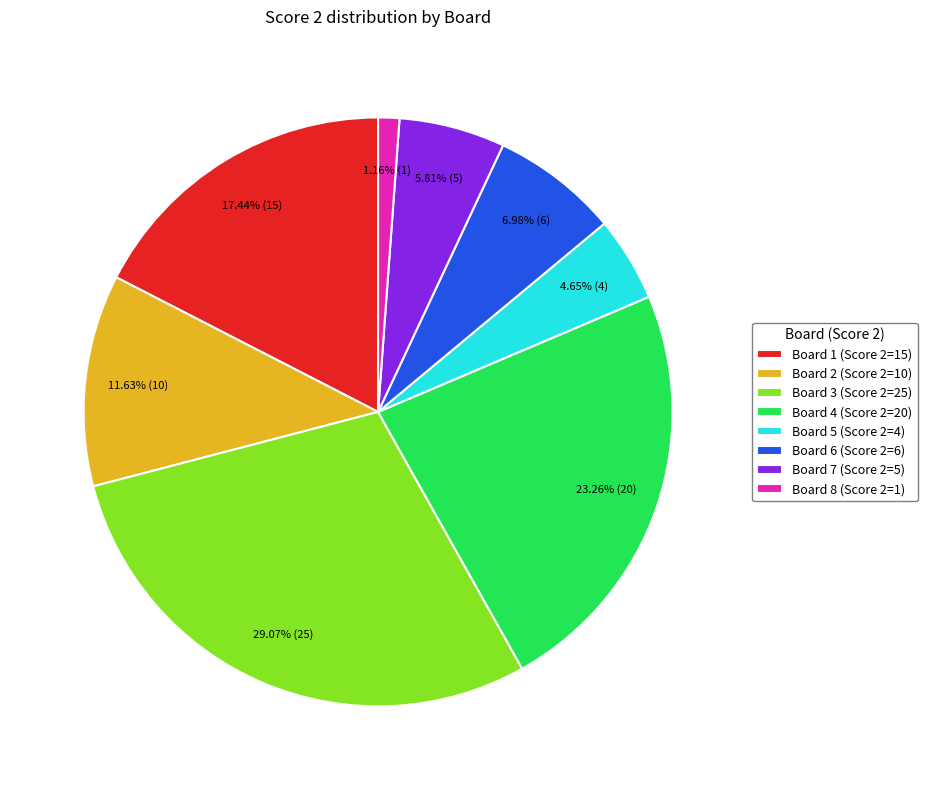

How many segments does this pie chart have?

8